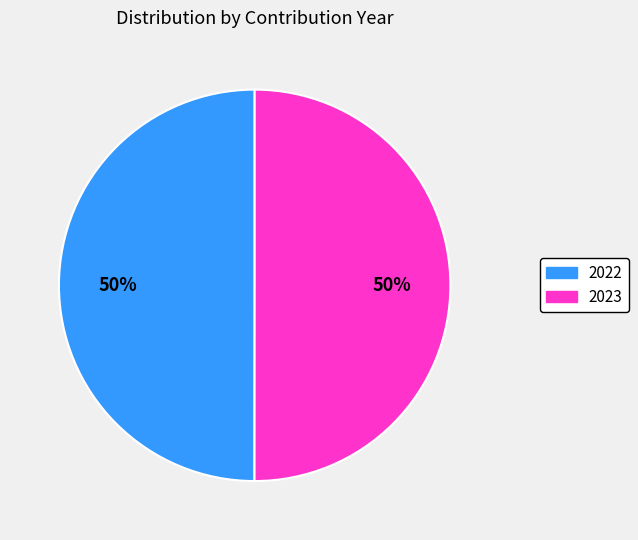

Is it true that 2023 is 56% of the pie?

False